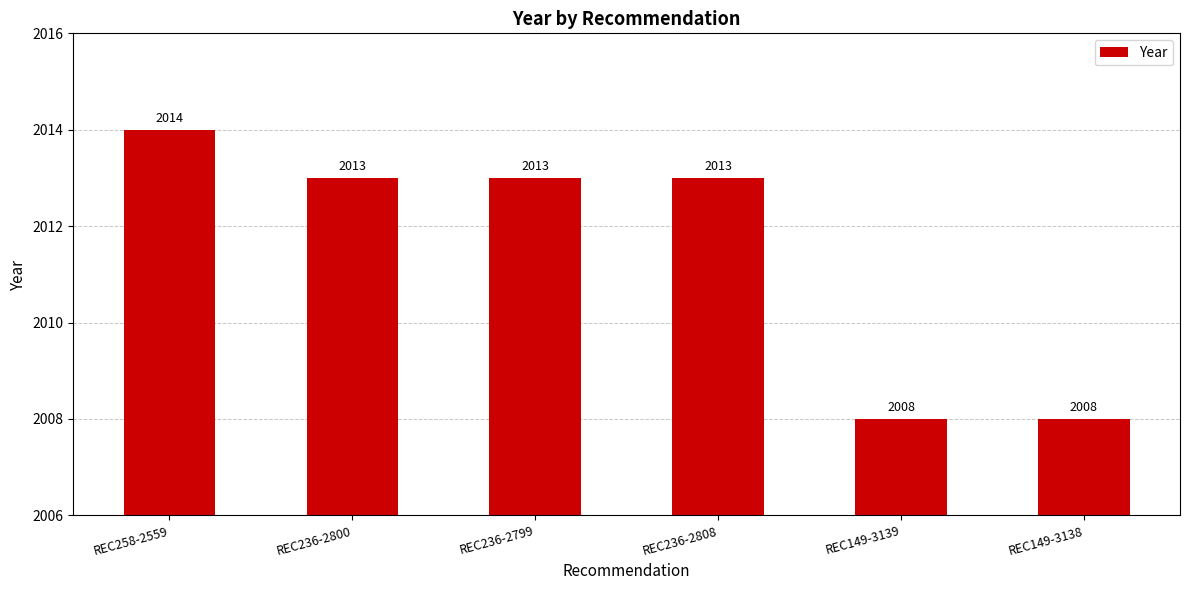

What is the label of the 4th bar from the left?

REC236-2808